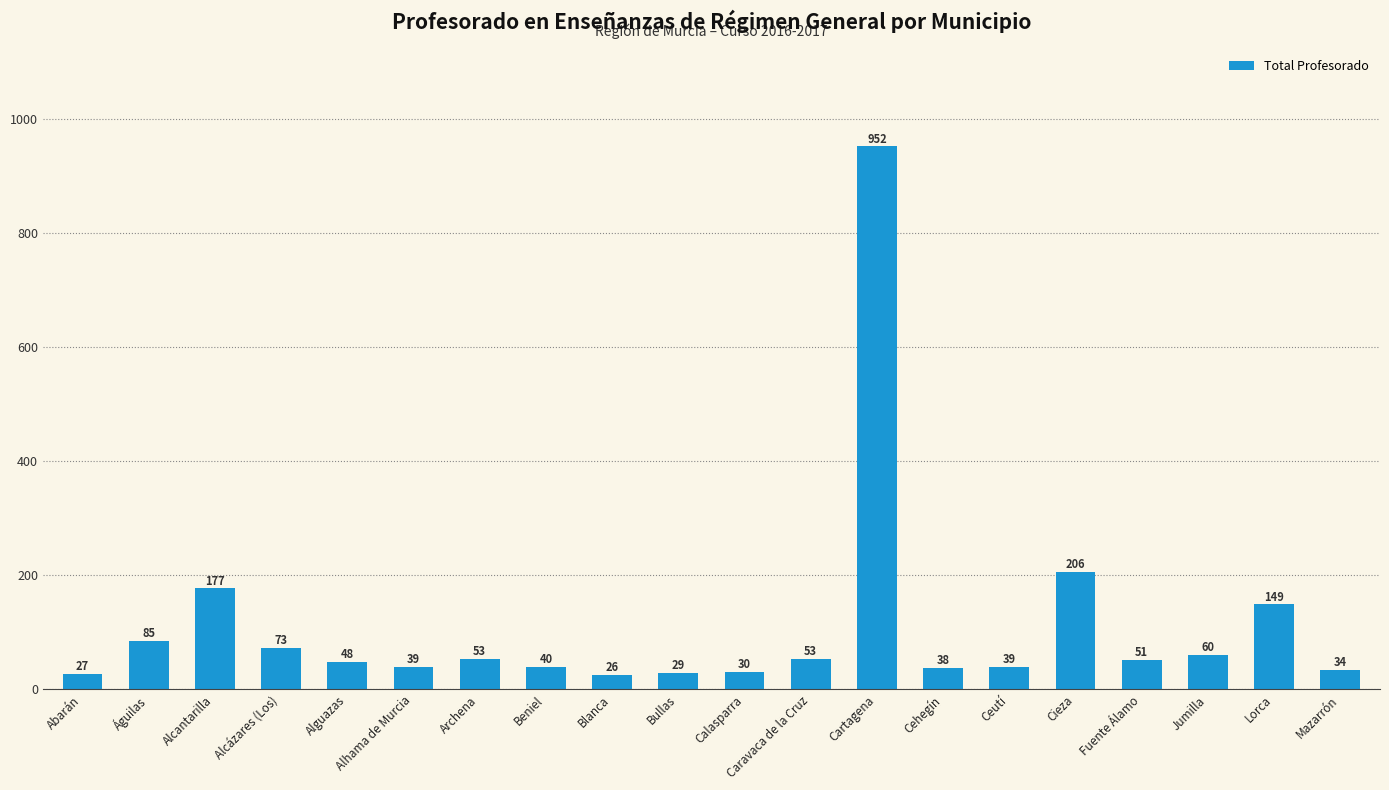

At which label does the data first exceed 51?

Águilas